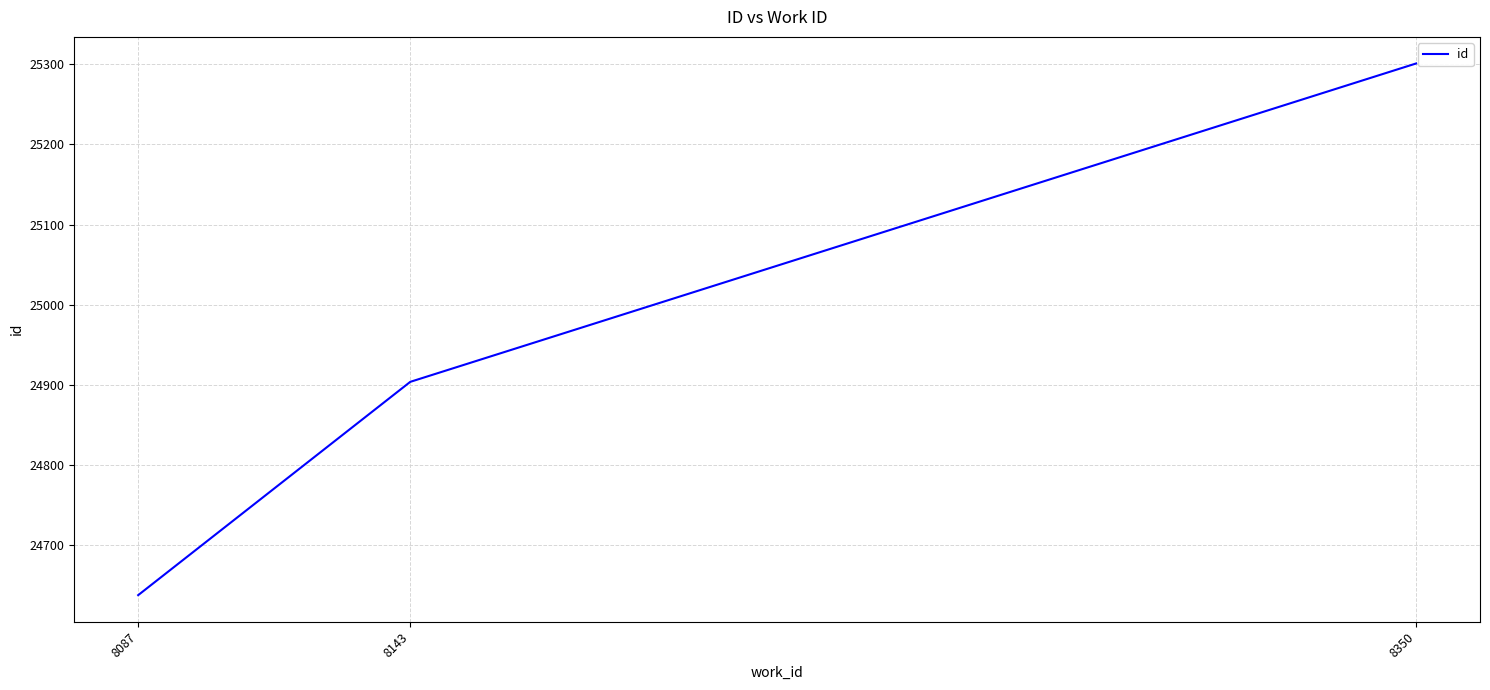

Rank the categories by value from highest to lowest.

8350, 8143, 8087